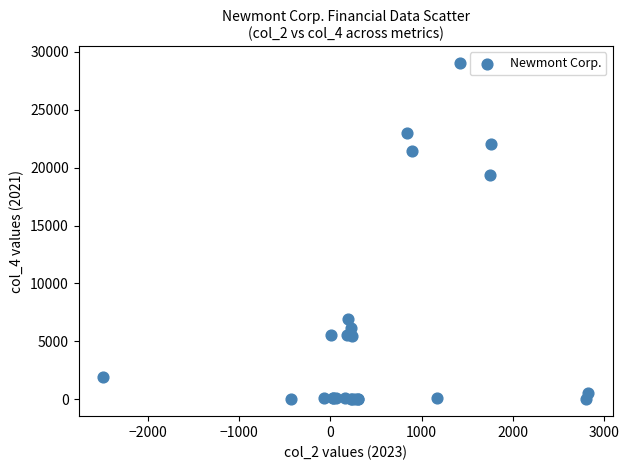

What Y value in the scatter plot is closest to 14513?

19354.0